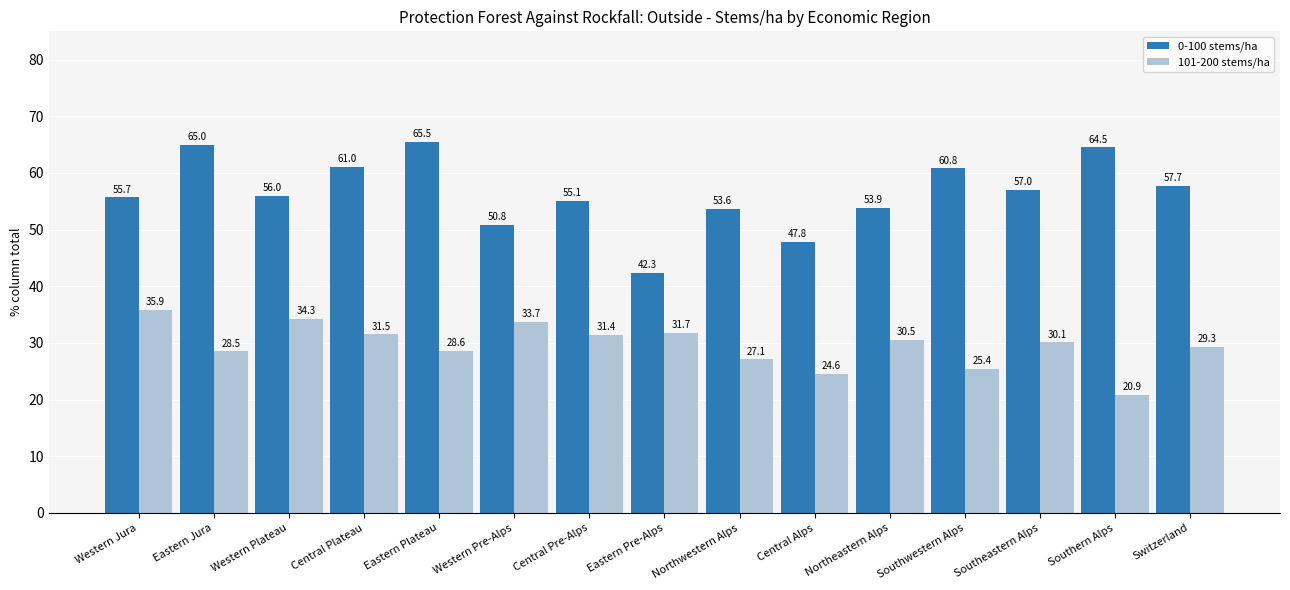

Which series changed the most between Western Pre-Alps and Southwestern Alps?

0-100 stems/ha